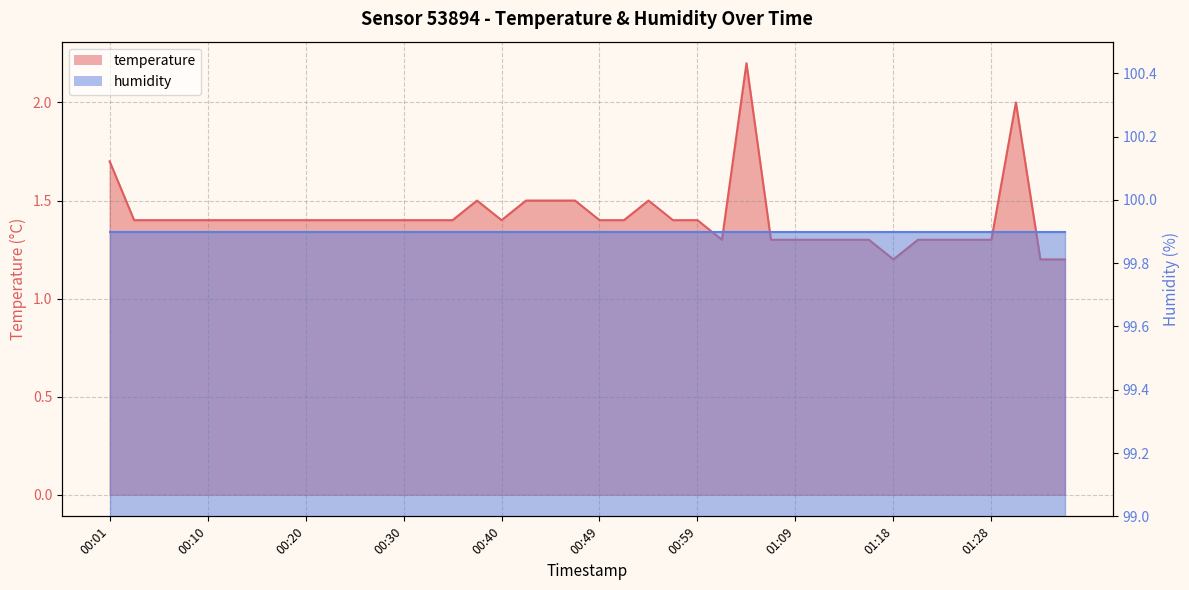

How many points are higher than both their immediate neighbors (excluding endpoints)?

4